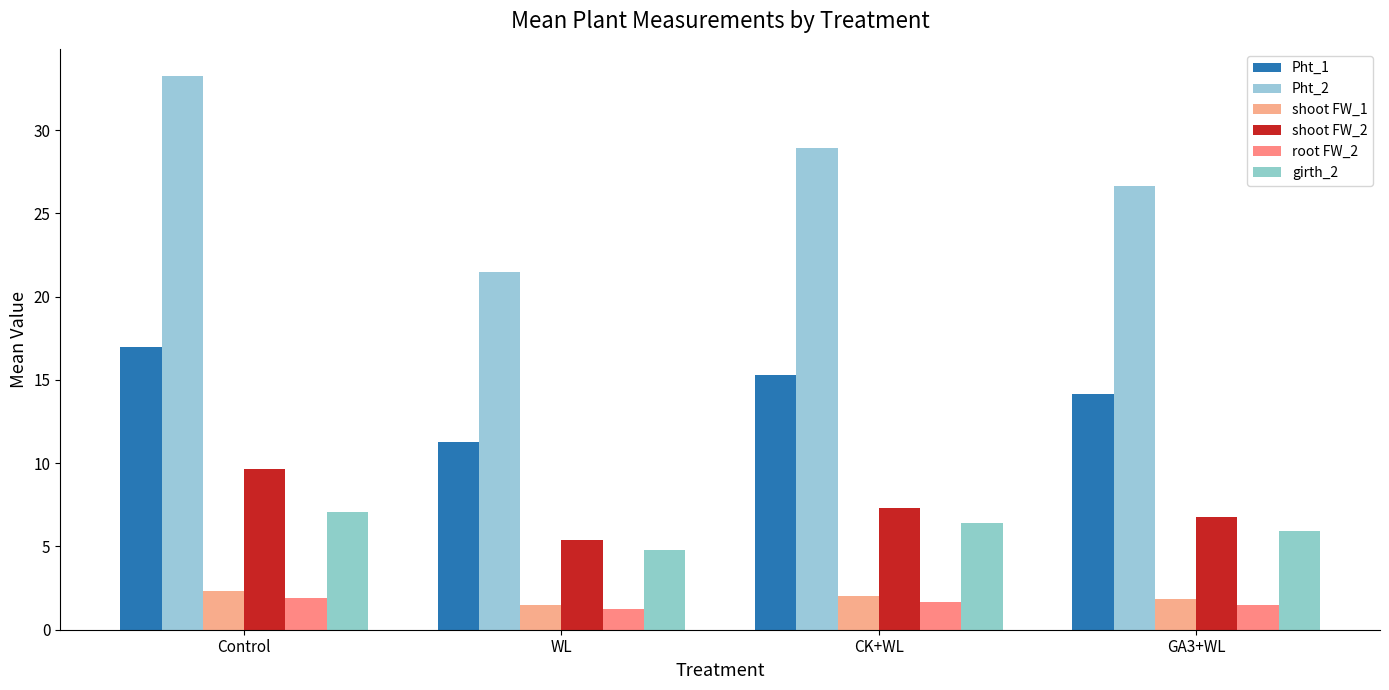

Which series has the widest spread of values?

Pht_2